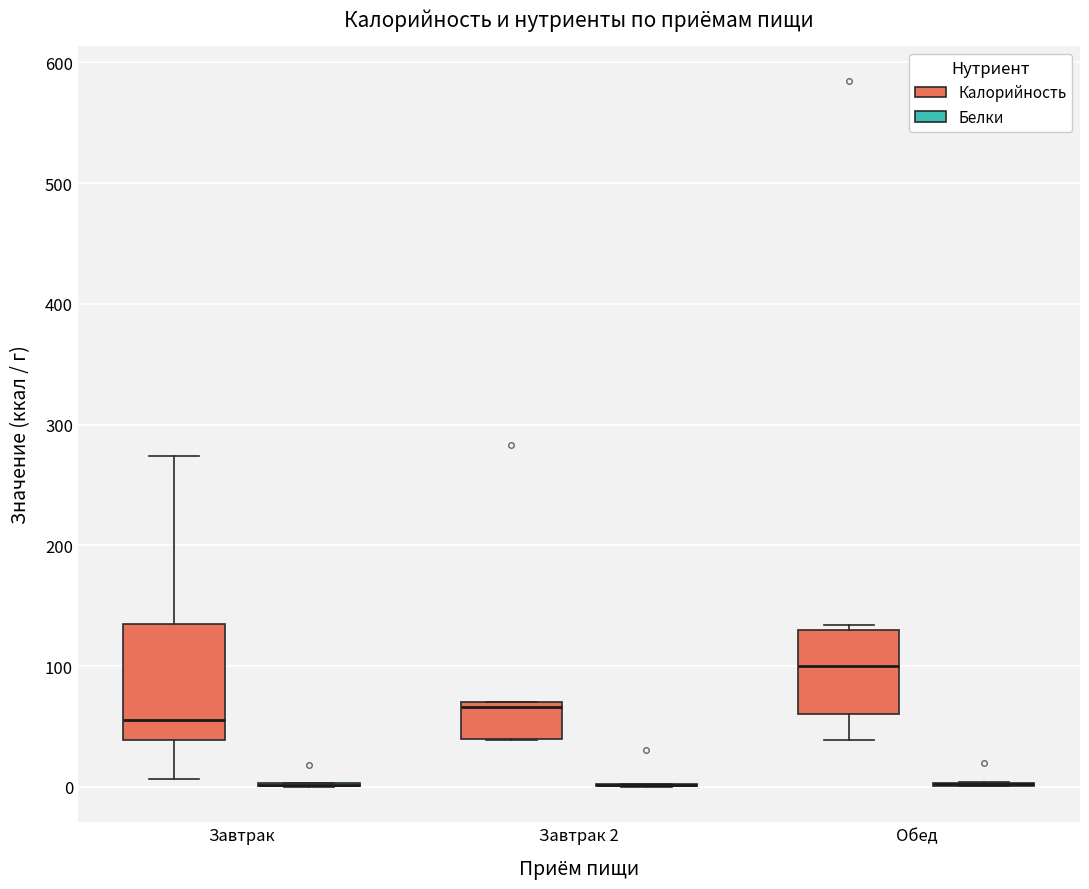

Where is the lower edge of the box for Завтрак 2 (Калорийность) on the y-axis? The values are not printed on the chart, so give them approximately, as read against the axis.

40